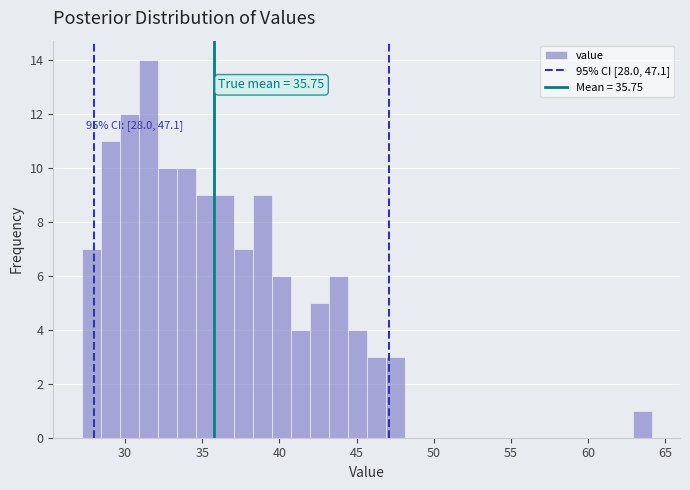

Read against the x-axis, roughly where is the centre of the tallest bar?

31.5